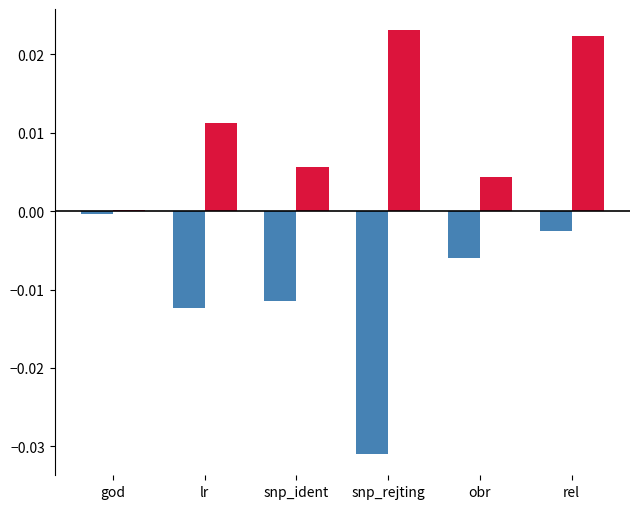

At which category is the sum across all series the highest?

rel